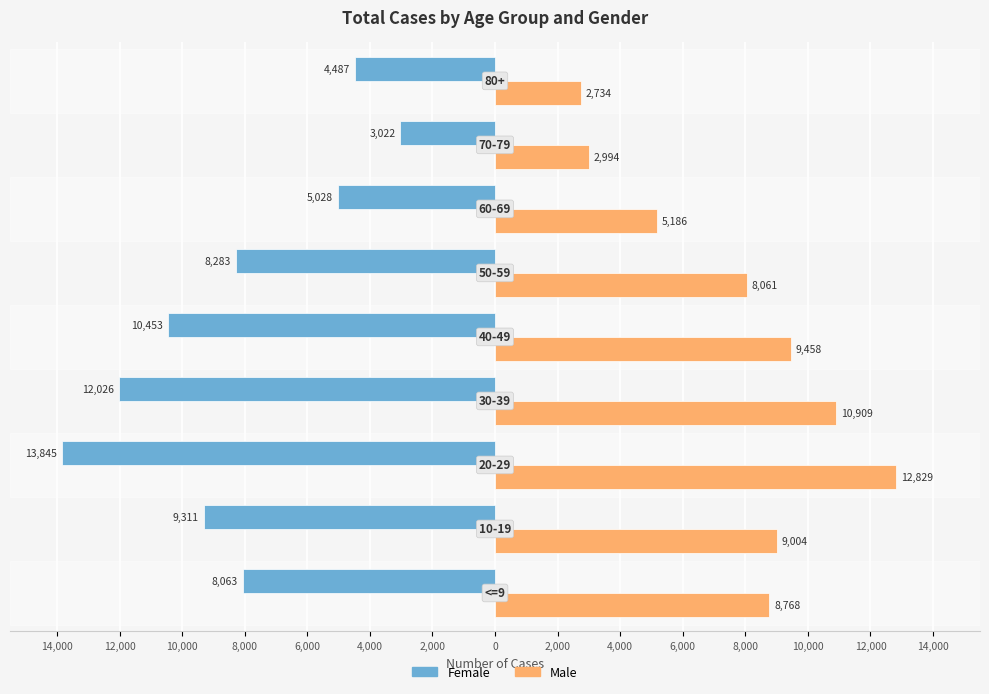

What are all the series names shown in the legend?

Female, Male